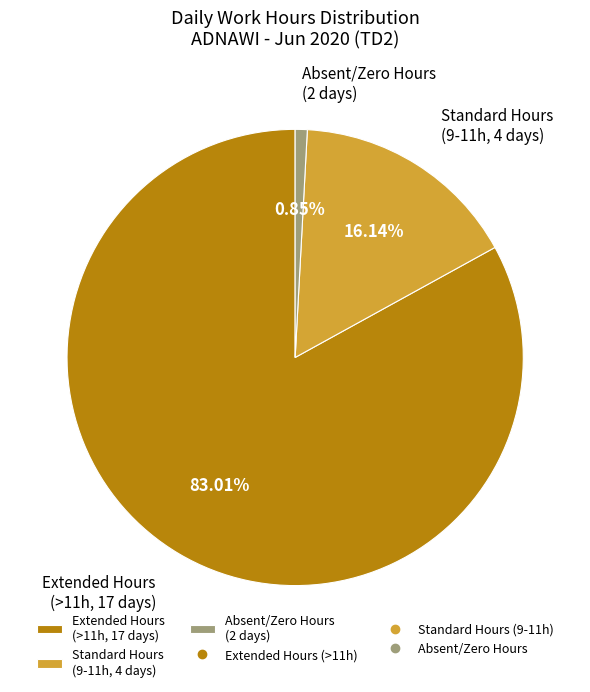

Between Absent/Zero Hours (2 days) and Extended Hours (>11h, 17 days), which is larger?

Extended Hours (>11h, 17 days)